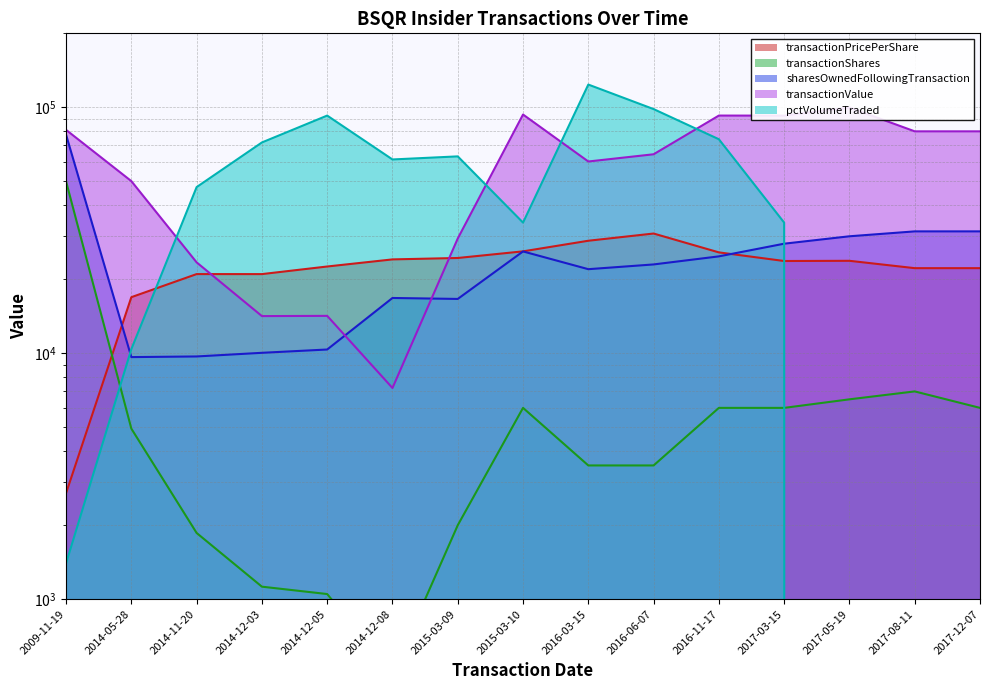

What are all the series names shown in the legend?

transactionPricePerShare, transactionShares, sharesOwnedFollowingTransaction, transactionValue, pctVolumeTraded